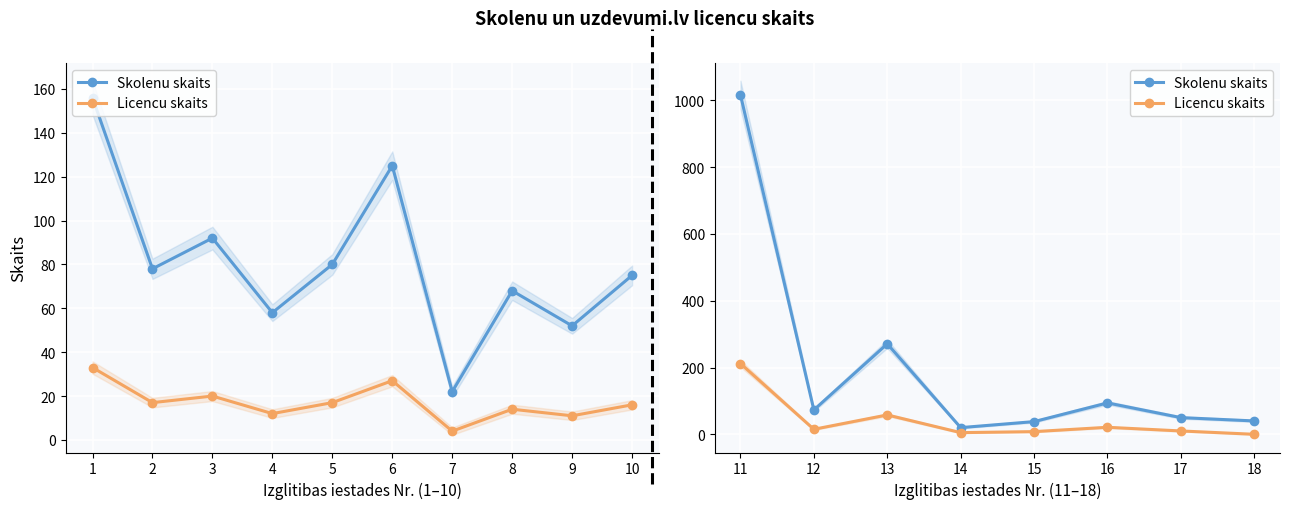

True or false: Skolenu skaits and Licencu skaits cross at least once.

False